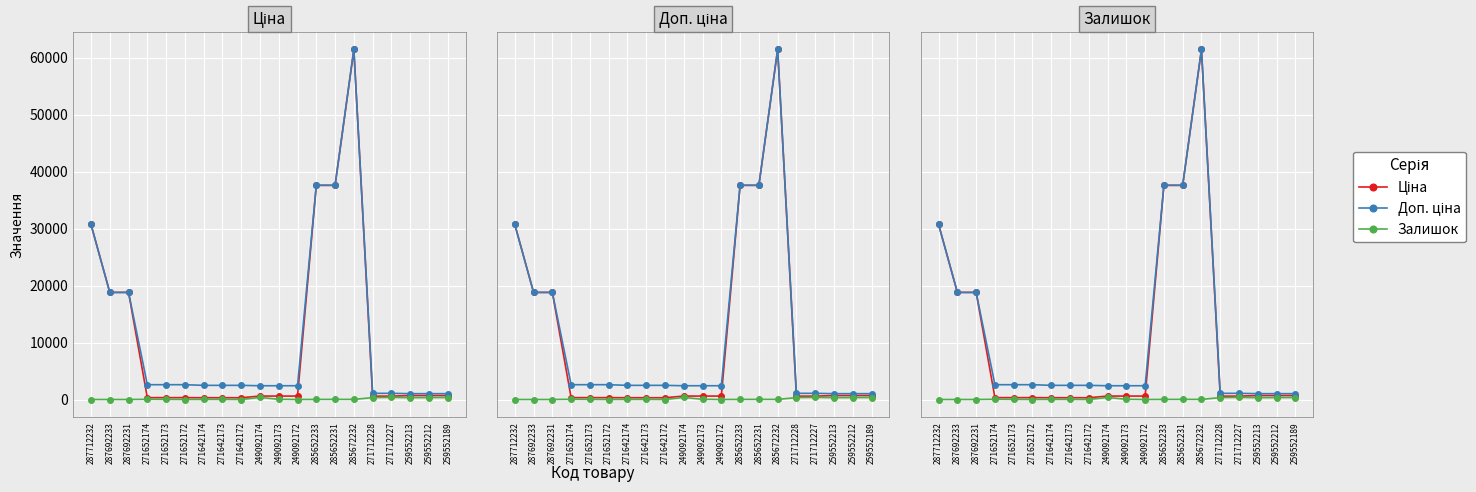

The Залишок series shows 11.3 at 285652231. True or false?

False